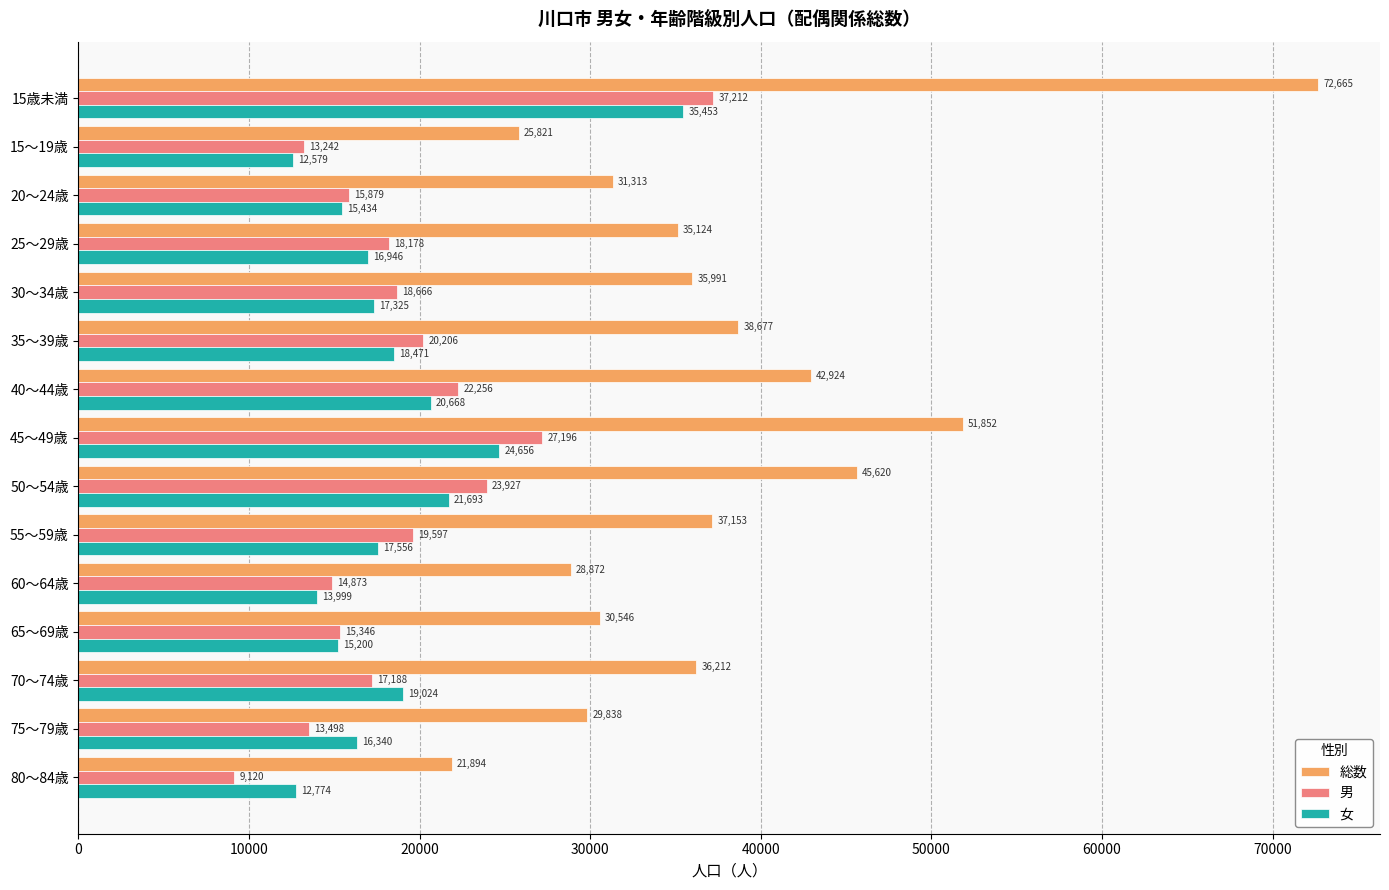

The value of 女 at 75～79歳 is 16340. True or false?

True